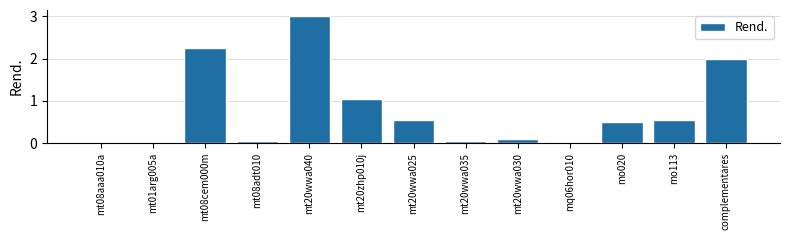

Which category has the highest value across all series?

mt20wwa040